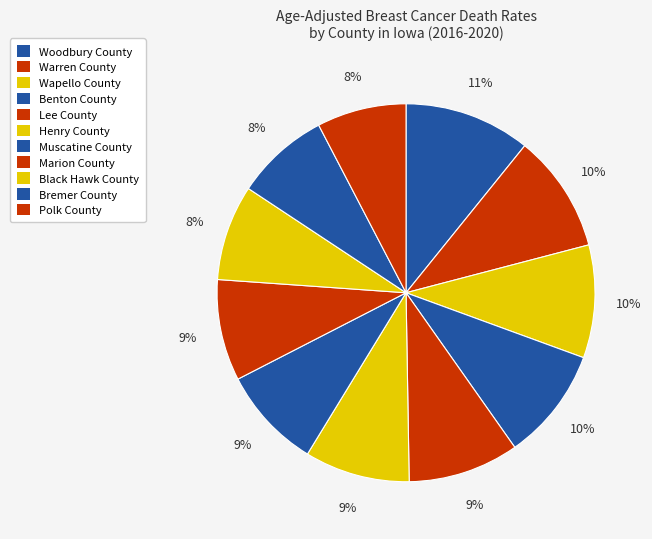

Is it true that Muscatine County is 9% of the pie?

True